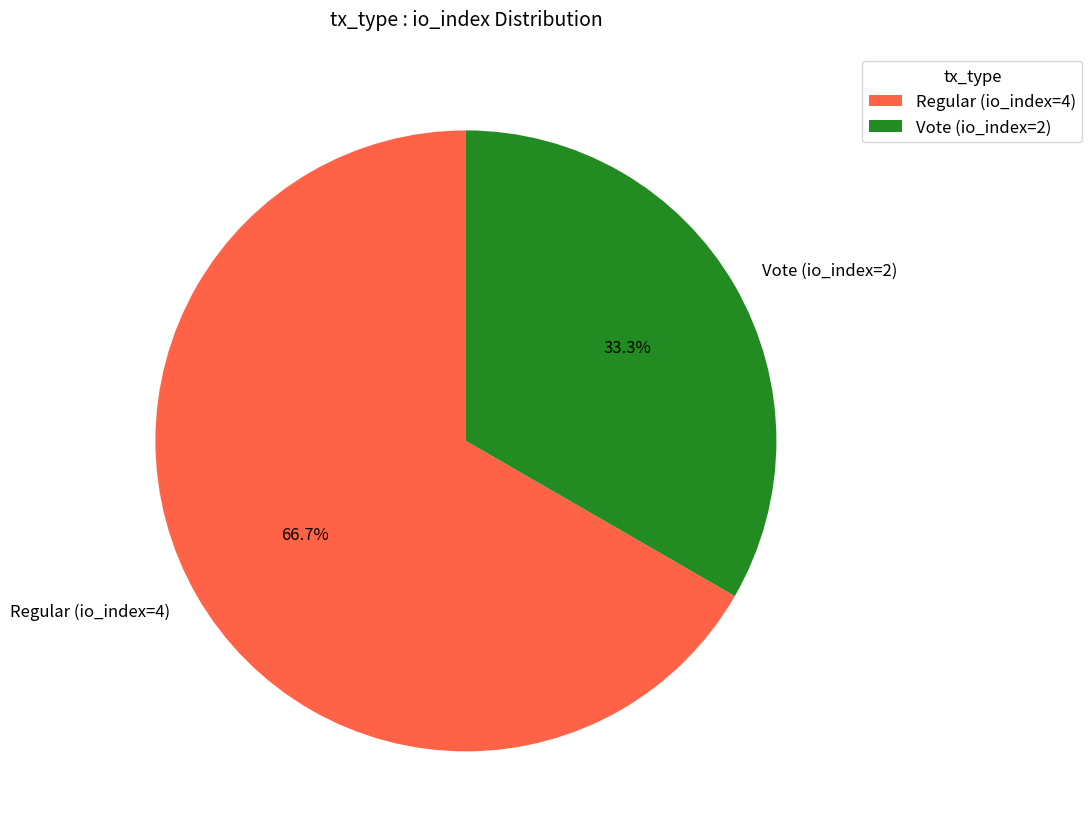

What percentage do Regular (io_index=4) and Vote (io_index=2) together represent?

100.0%